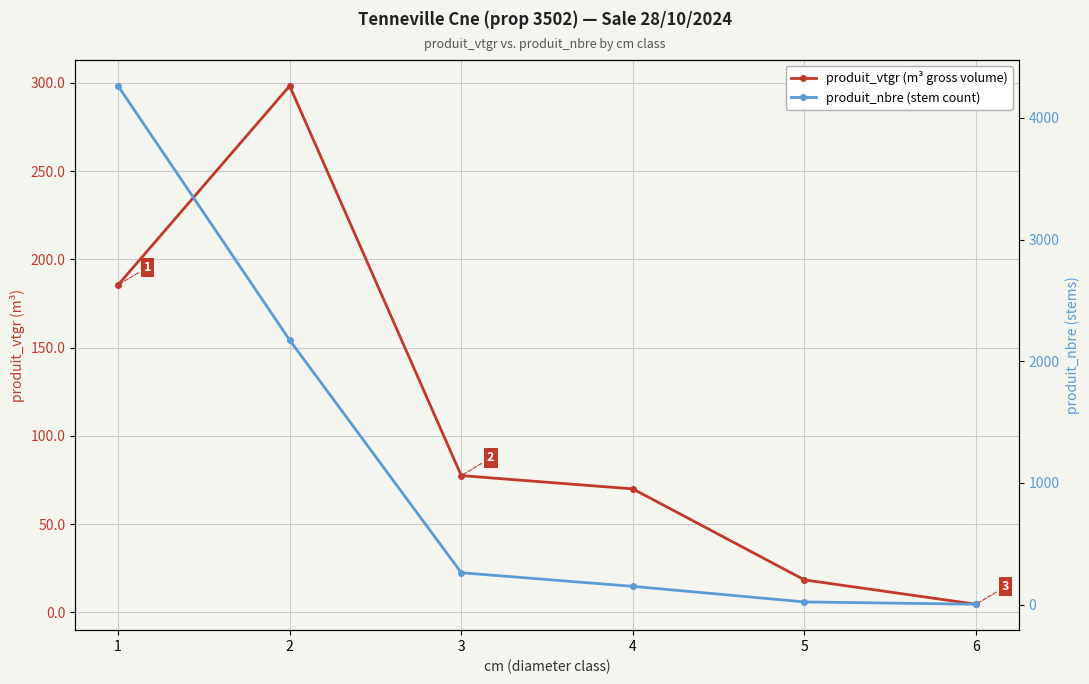

What is the value of the produit_nbre (stem count) point at the 1st from the left?

4263.0